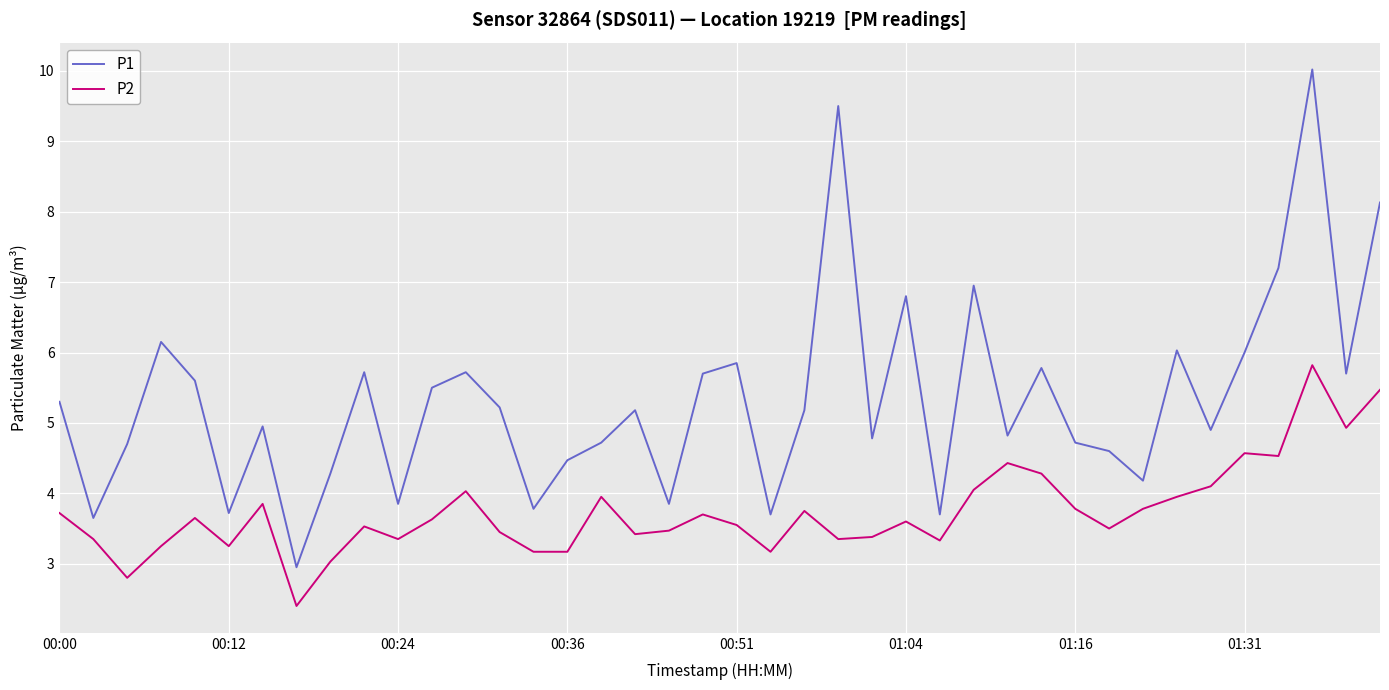

What is the minimum value for P1?

3.0